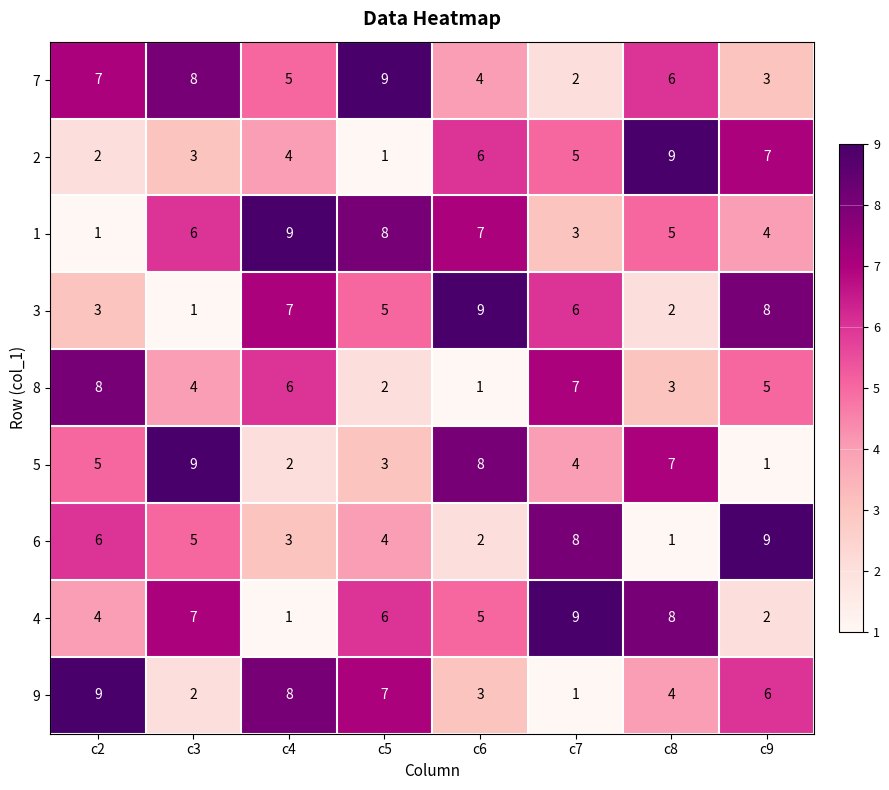

What is the difference between the highest and lowest values at c2?

8